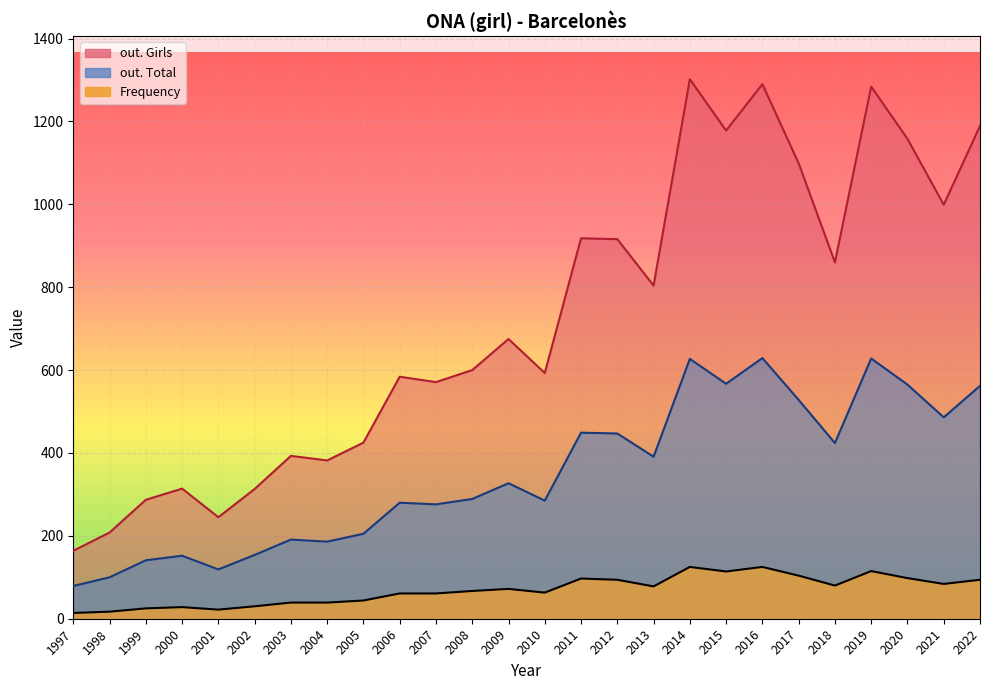

True or false: out. Girls has a value of 1302 at 2014.

True